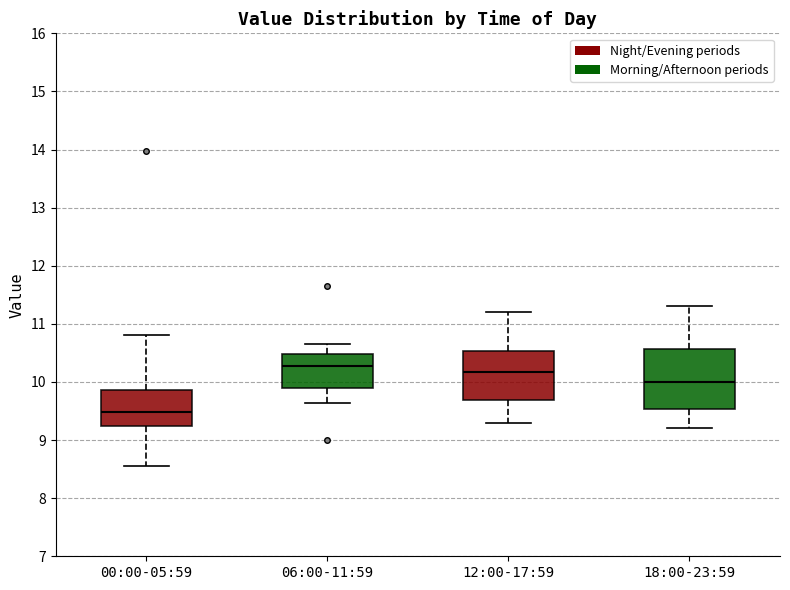

Where does the lower whisker of the box for 00:00-05:59 end on the y-axis? The values are not printed on the chart, so give them approximately, as read against the axis.

8.6